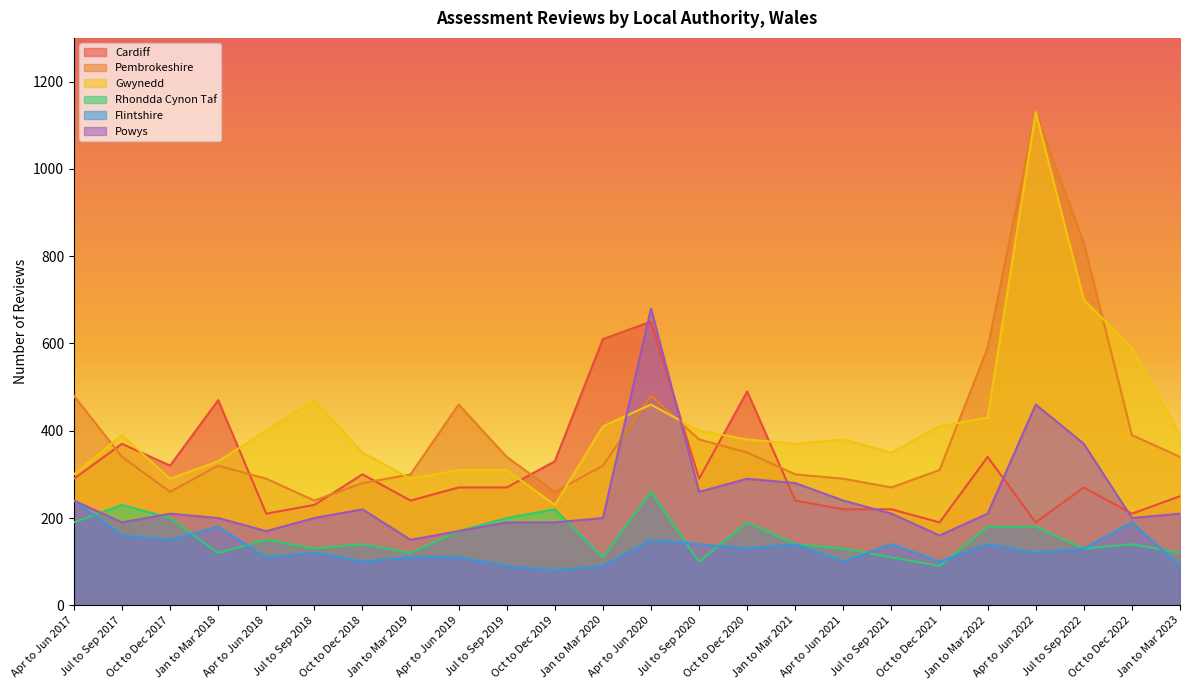

How many interior local valleys does the Cardiff series have?

7